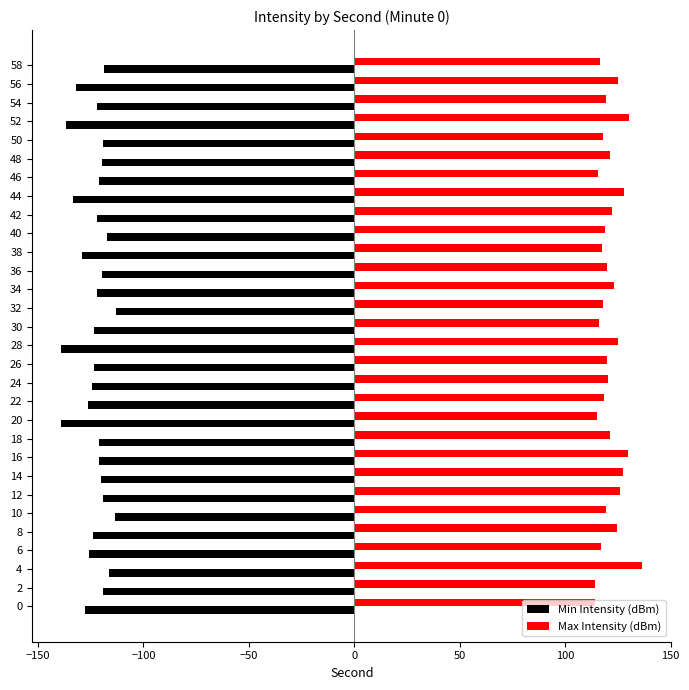

At which category does the chart reach its peak across all series?

4